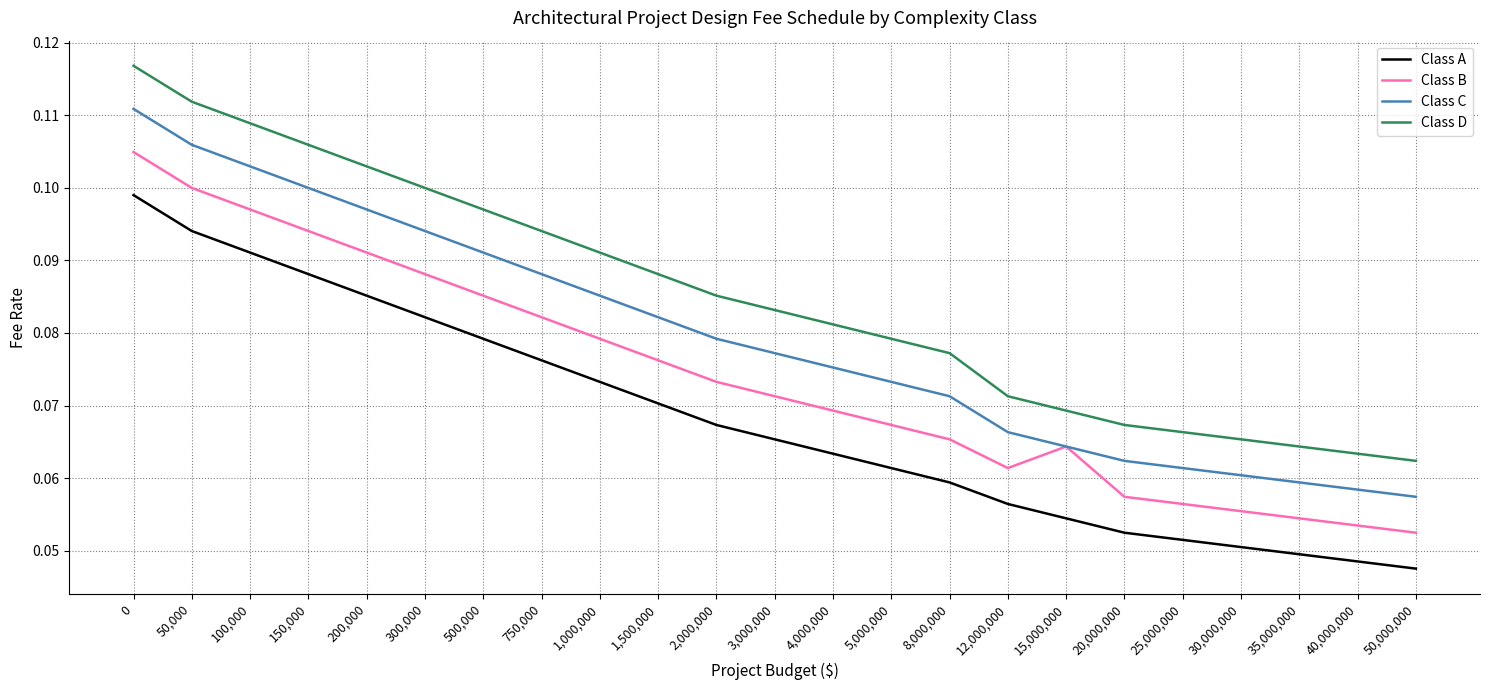

True or false: Class D has a value of 0.1 at 150,000.

True